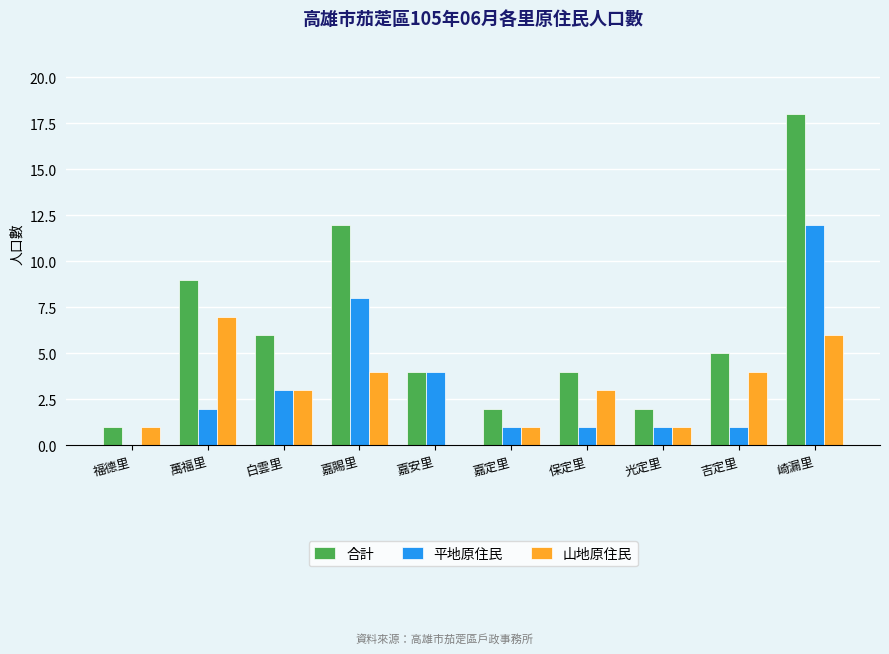

What is the sum of the 山地原住民 values at 萬福里 and 福德里?

8